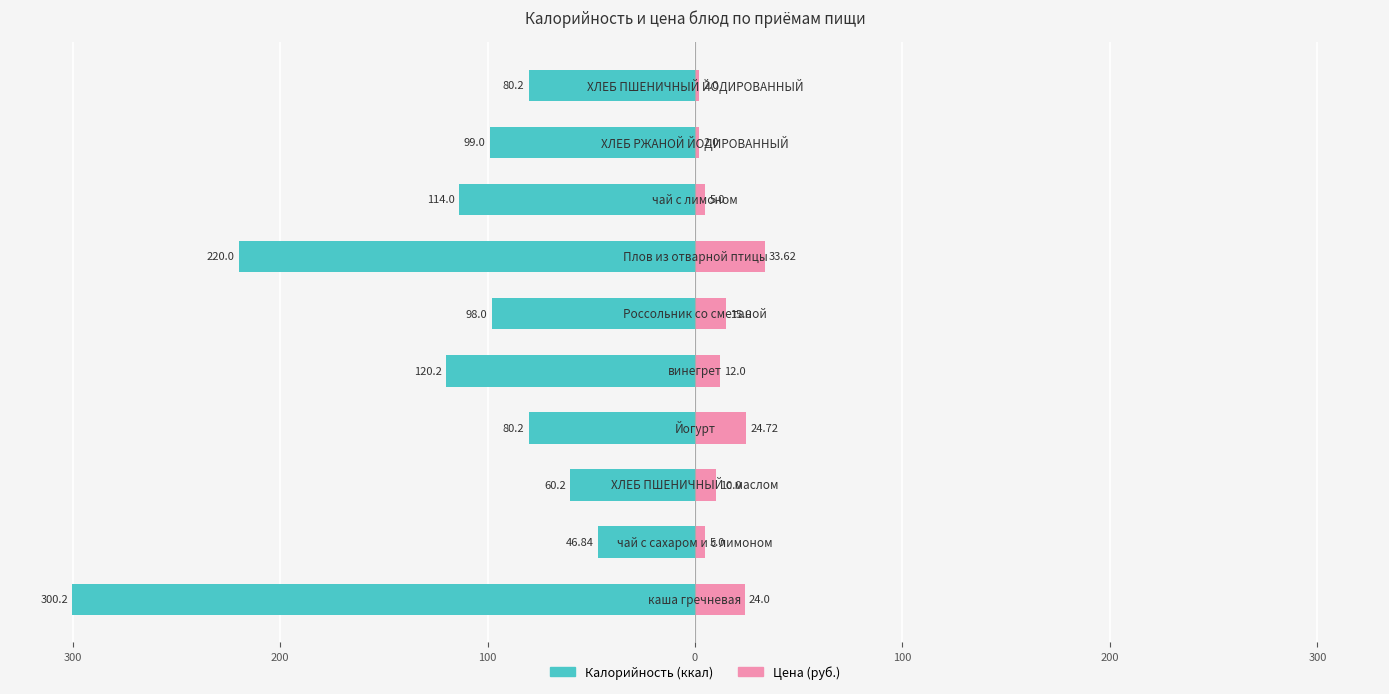

What is the sum of all Цена values?

133.3